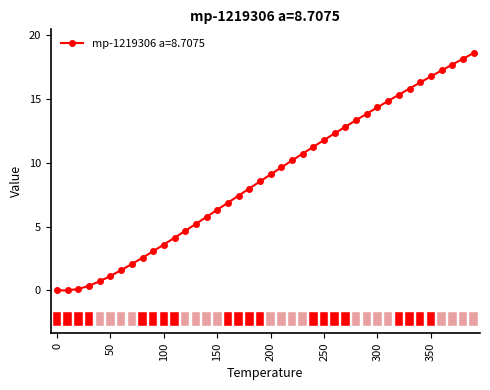

What is the maximum value shown in the chart?

18.6